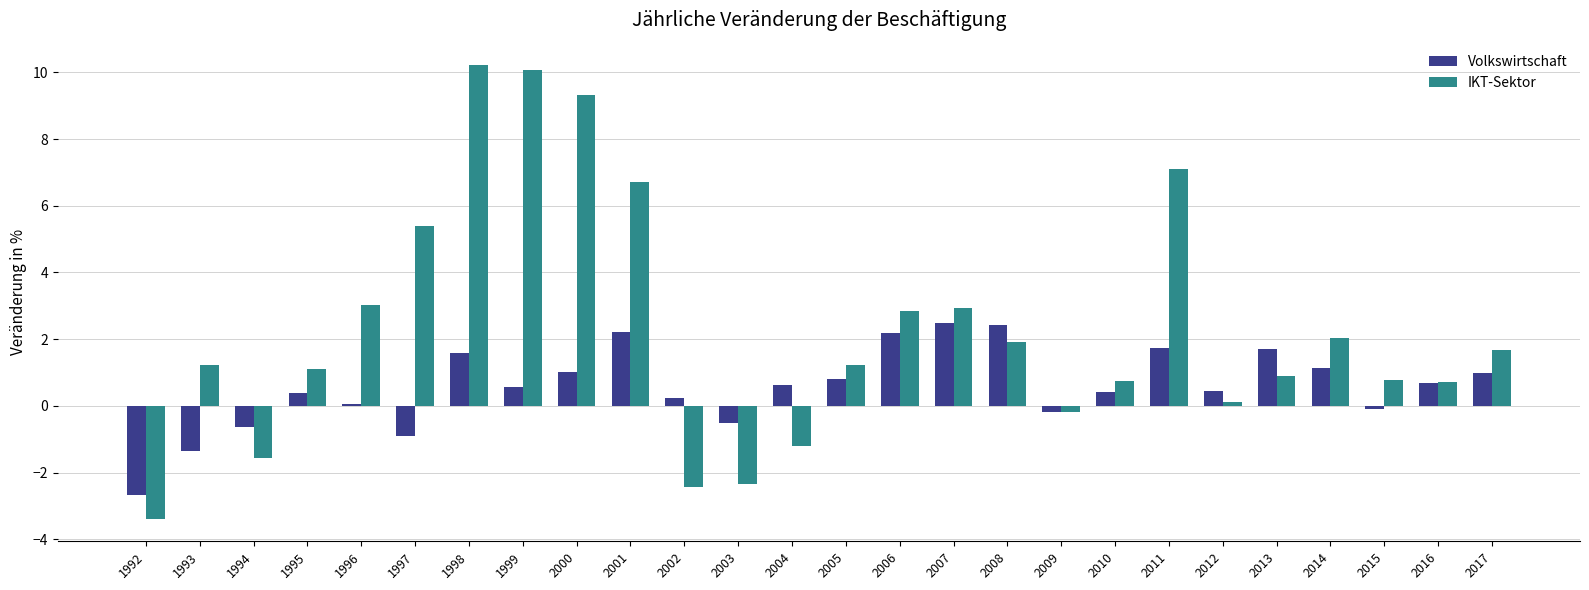

Rank the series by their average value, from lowest to highest.

Volkswirtschaft, IKT-Sektor